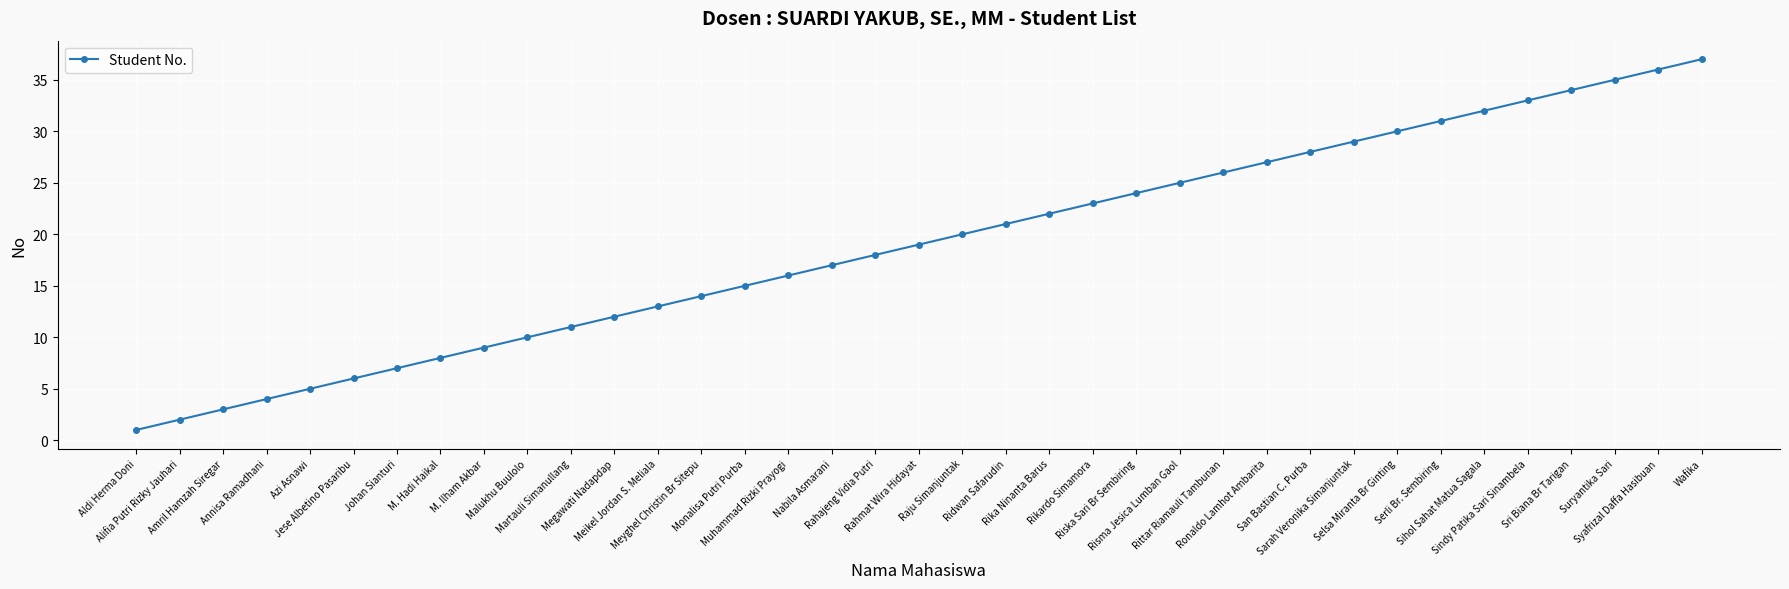

At which category does the chart reach its minimum across all series?

Aldi Herma Doni